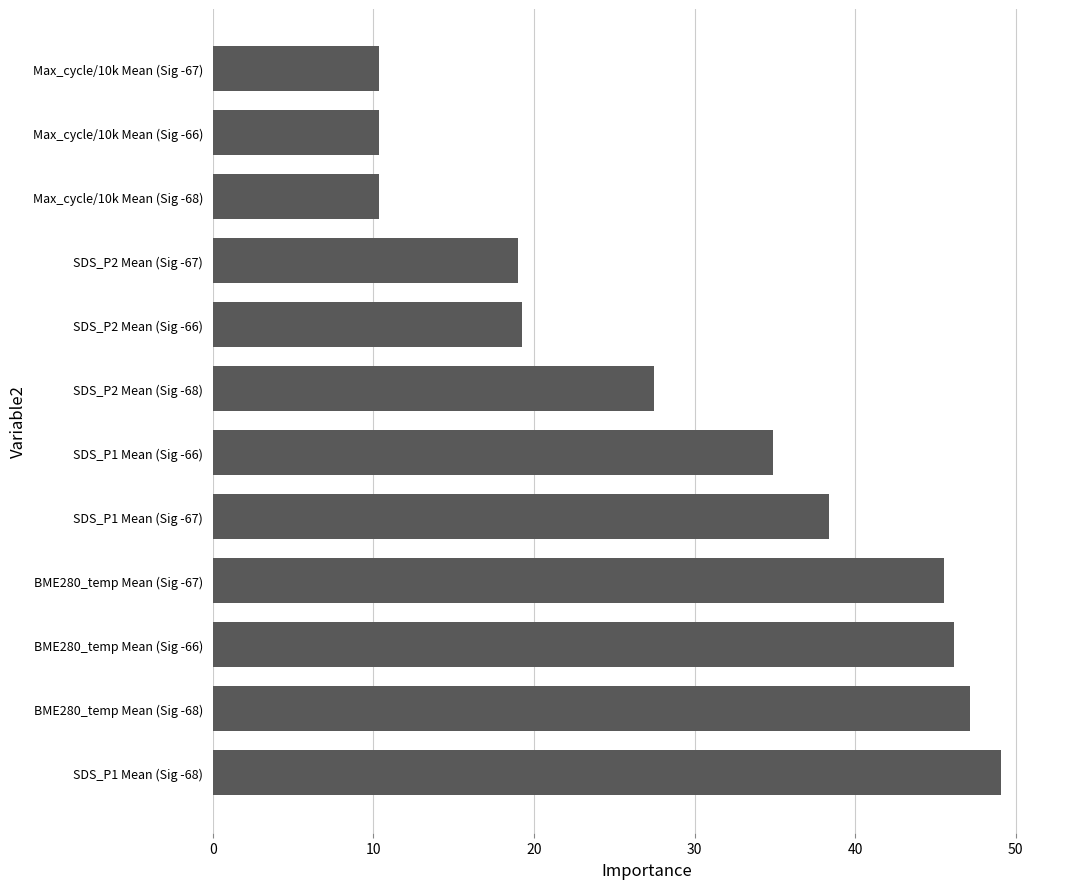

The chart shows a value of 19.2 at SDS_P2 Mean (Sig -66). True or false?

True